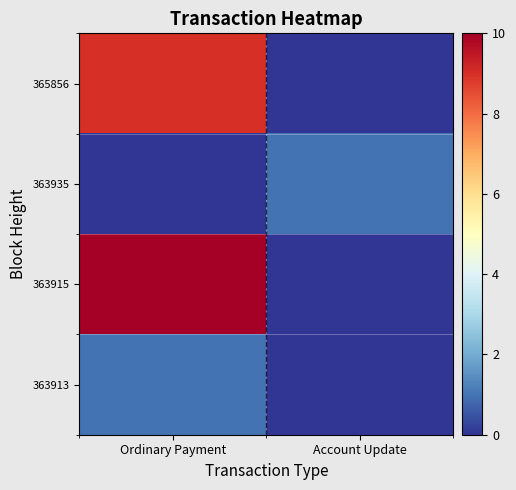

Which series has the largest range (max minus min)?

363915